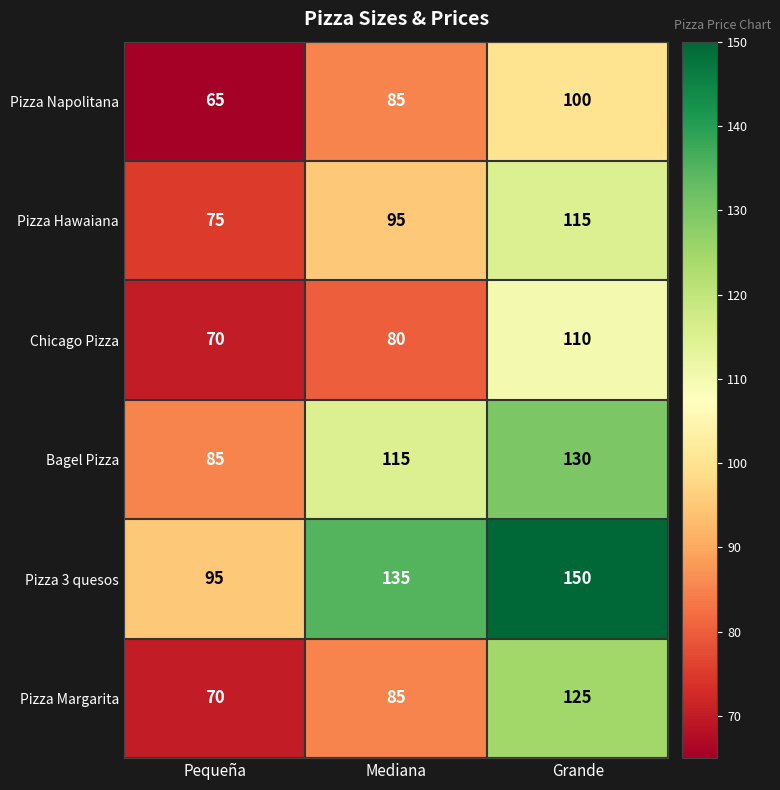

Is it true that Pizza Margarita equals 85 at Mediana?

True